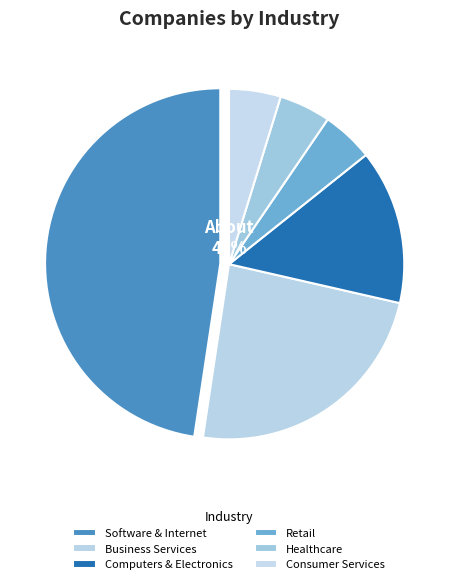

Combined, what portion of the pie is Business Services and Retail?

28.6%